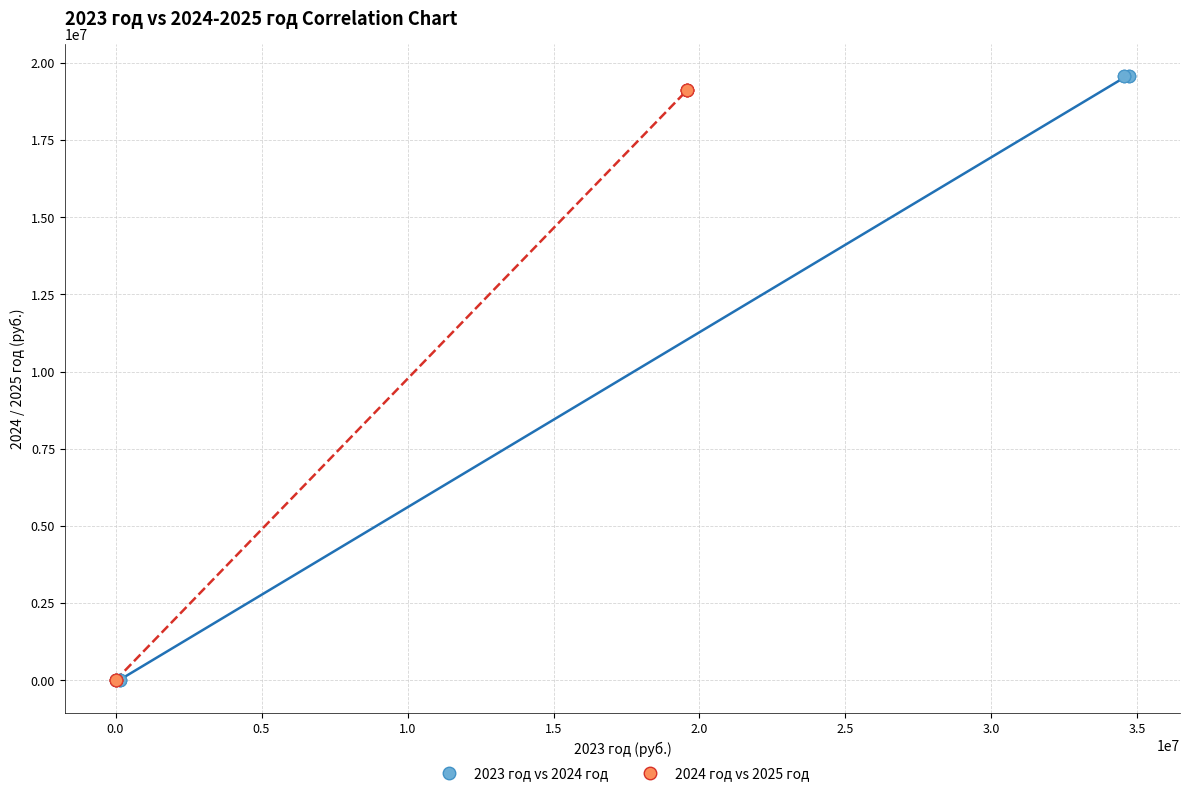

Which series has the largest Y range (max minus min)?

2023 год vs 2024 год